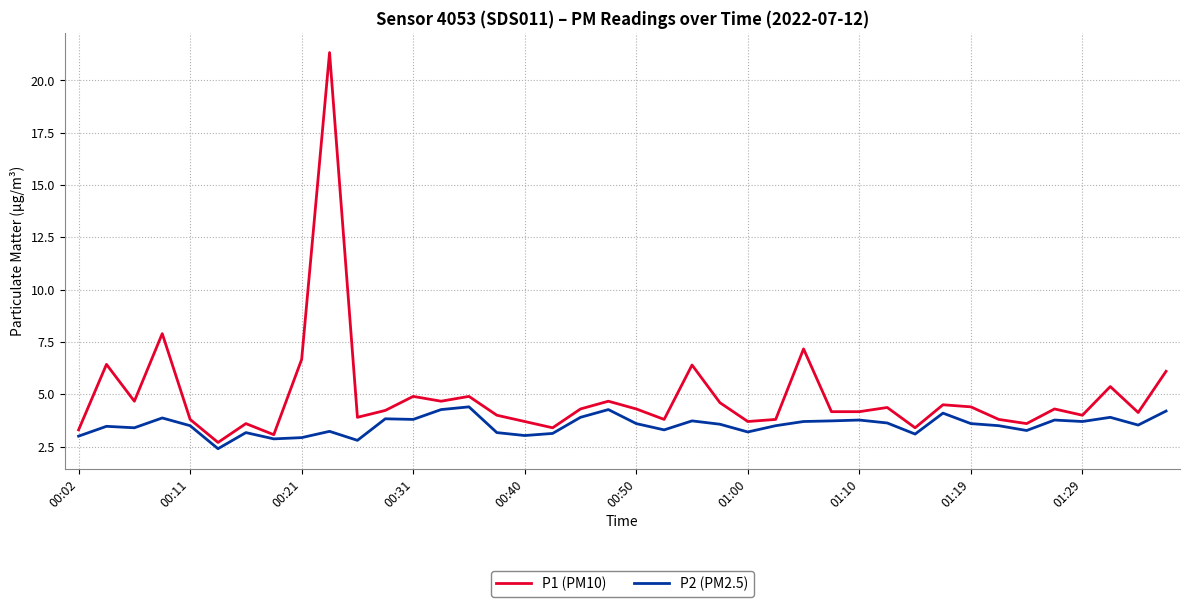

Which series has the largest total across all categories?

P1 (PM10)